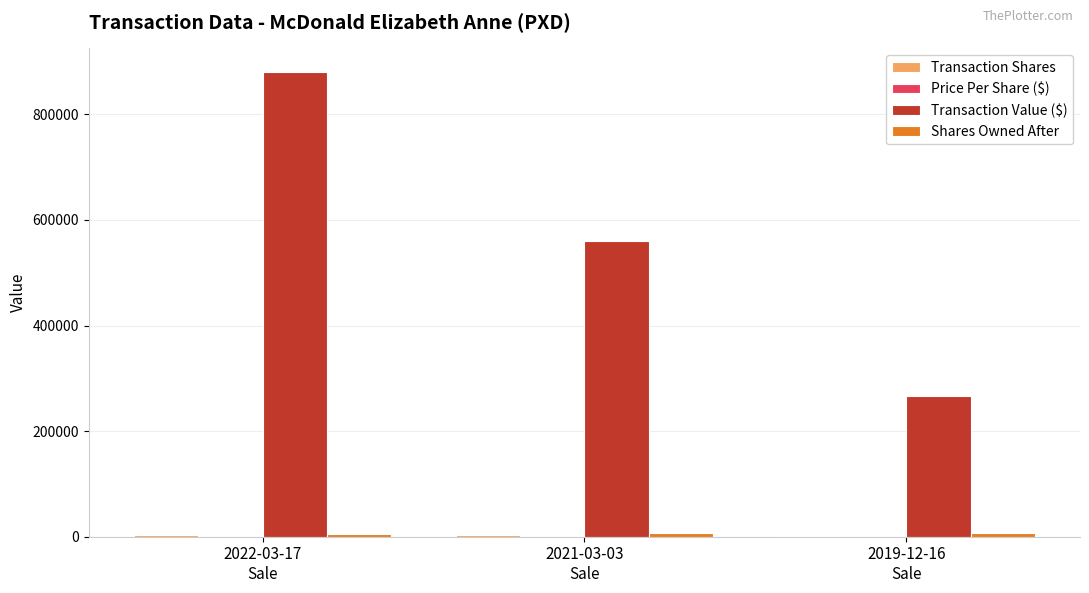

What is the maximum value for Transaction Value ($)?

881187.0